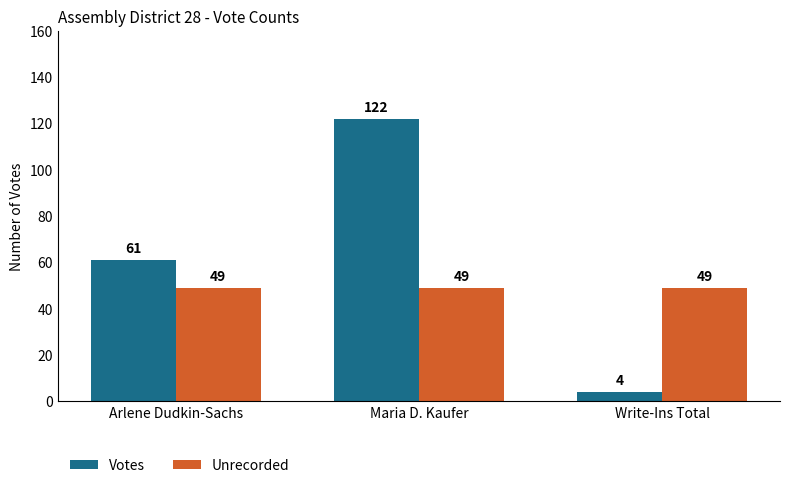

What is the spread (max minus min) of values at Write-Ins Total?

45